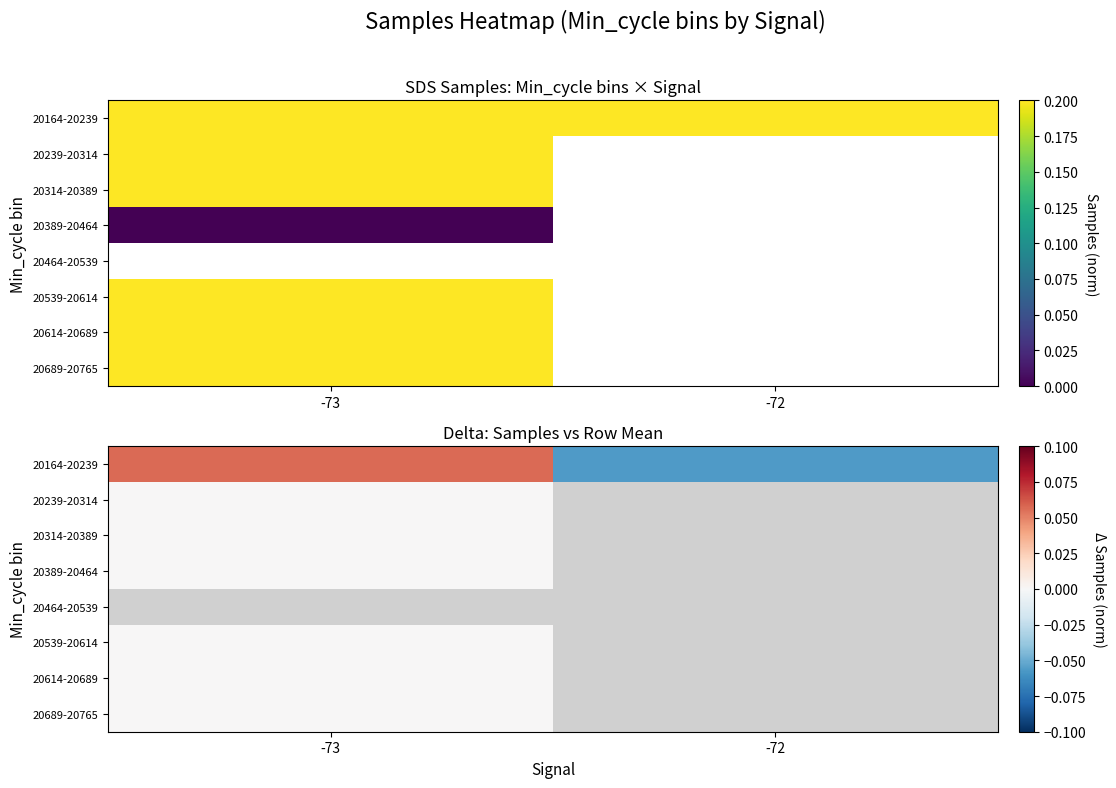

Which series has the largest total across all categories?

20164-20239